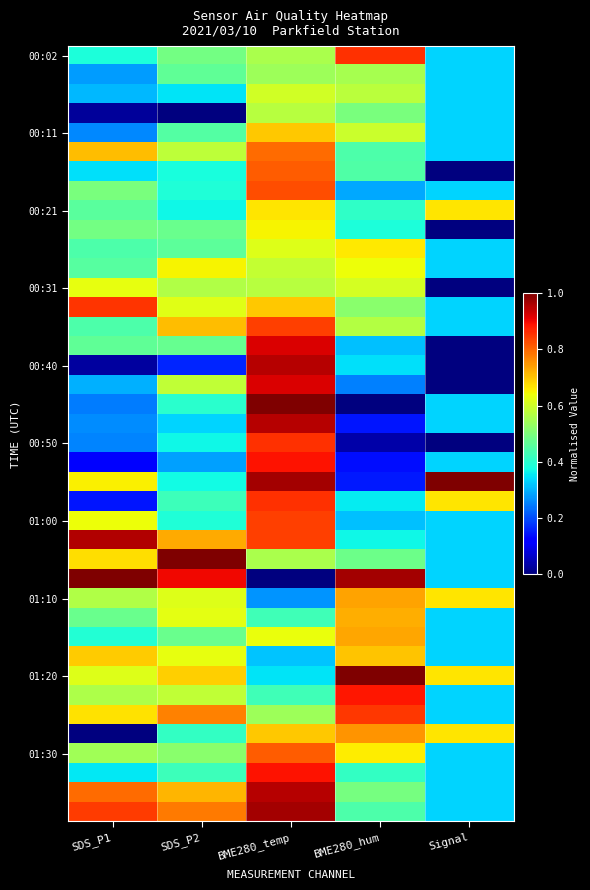

Which has a higher value, BME280_hum or SDS_P1?

BME280_hum